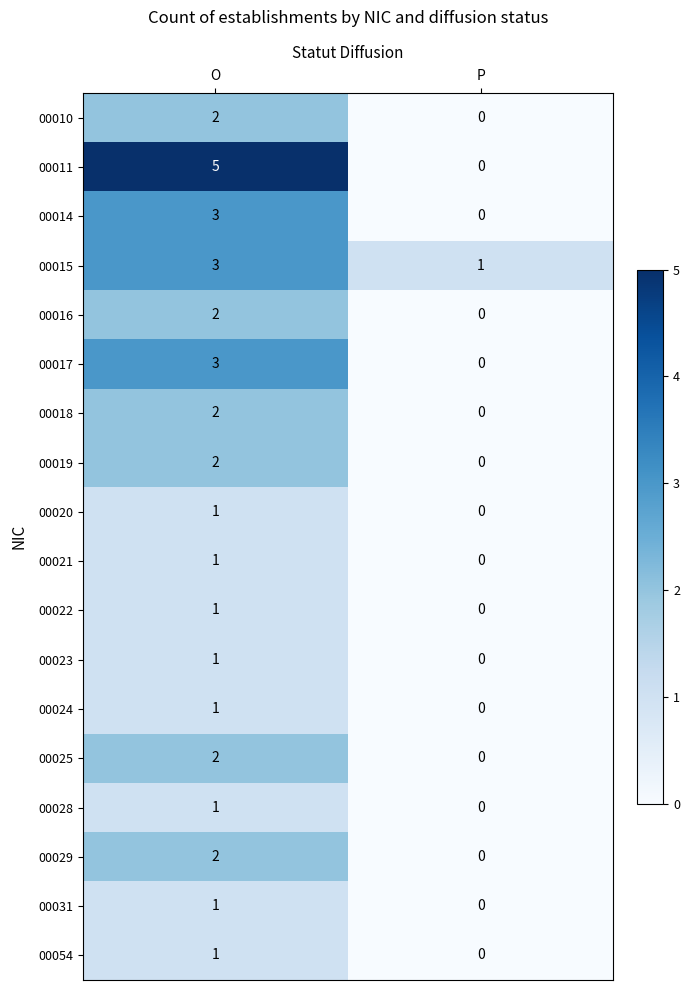

What is the greatest value displayed?

5